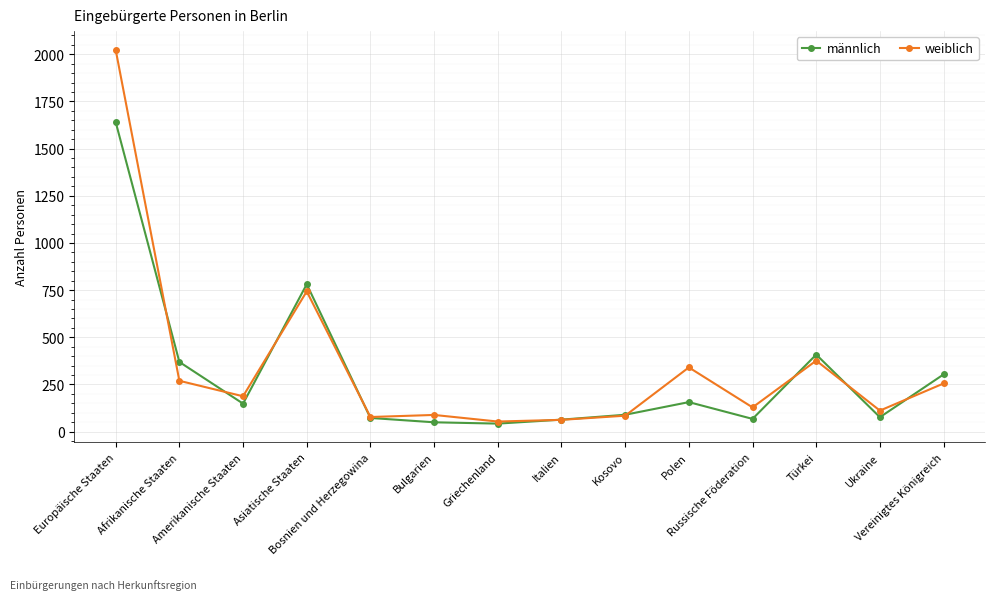

At how many categories does at least one series exceed 1730?

1